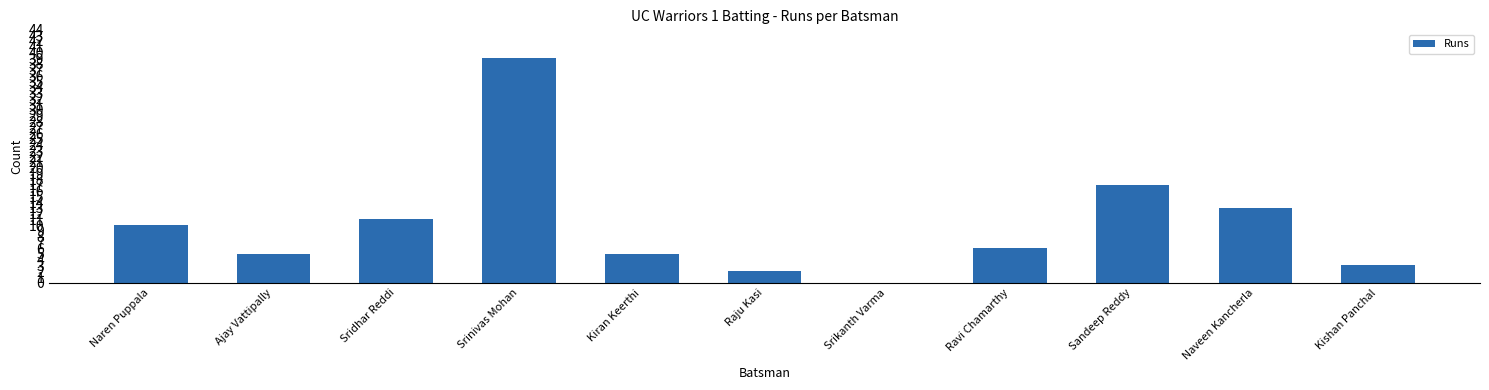

Are the bars grouped side by side (vs. stacked)?

No